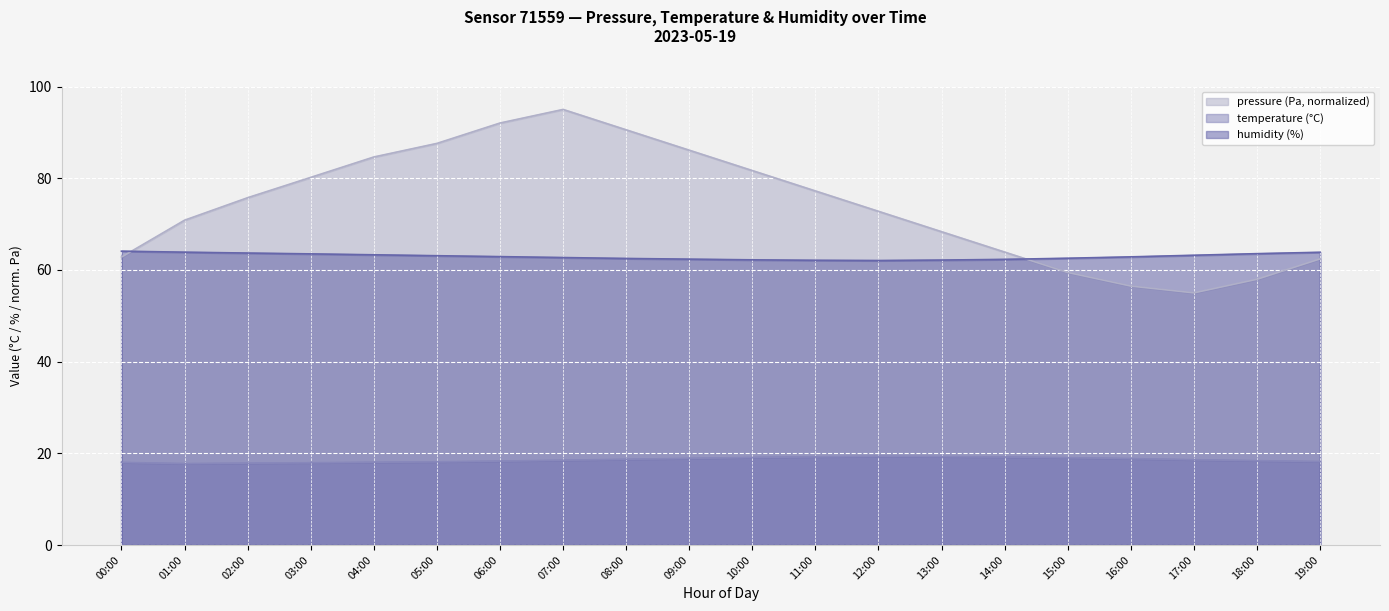

True or false: humidity has a value of 36.6 at 12:00.

False